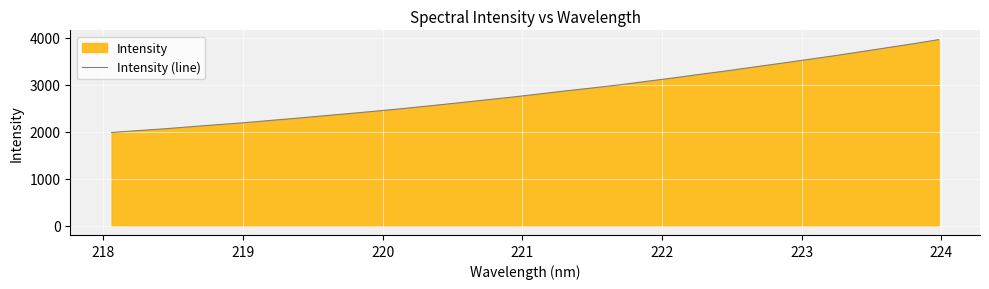

Reading right to left, list all the values displayed in this chart.

3963.6	3871.9	3785.7	3699.2	3613.9	3532.9	3453.1	3374.4	3294.8	3221.1	3144.1	3071.9	2998.6	2933.5	2871.5	2804.6	2739.0	2678.6	2617.6	2558.1	2499.9	2445.7	2394.2	2343.8	2293.1	2244.4	2195.2	2152.7	2110.1	2064.6	2026.2	1985.5